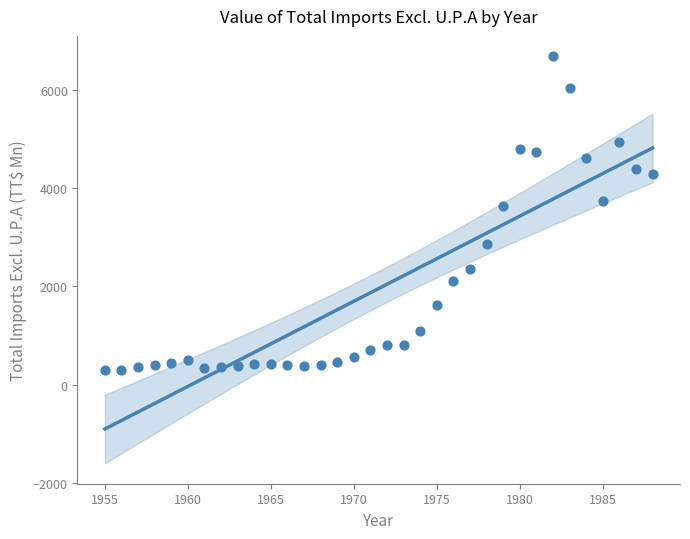

What Y value in the scatter plot is closest to 3489?

3640.4